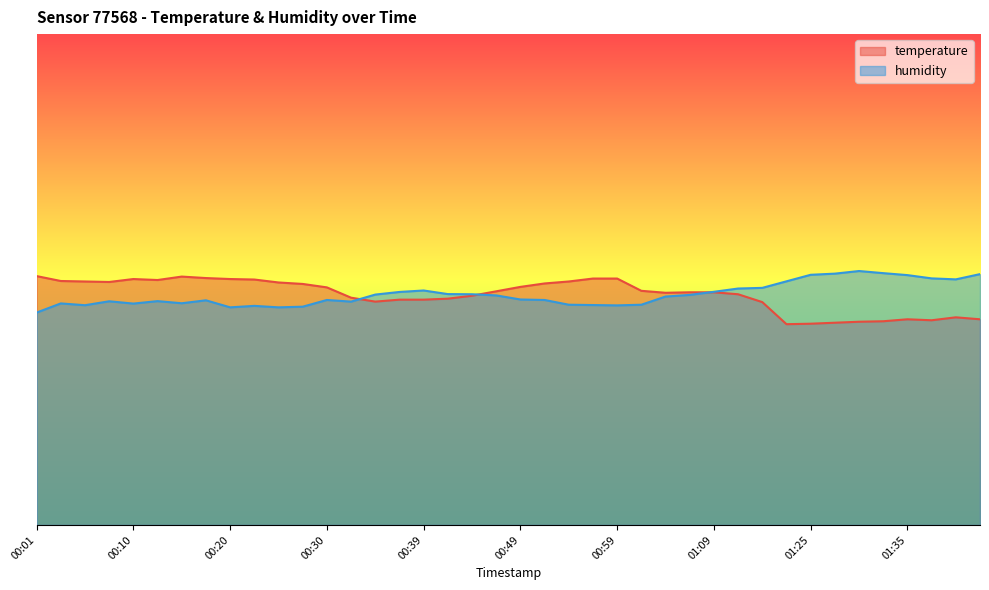

At 00:52, list the series in order from smallest to largest.

humidity, temperature